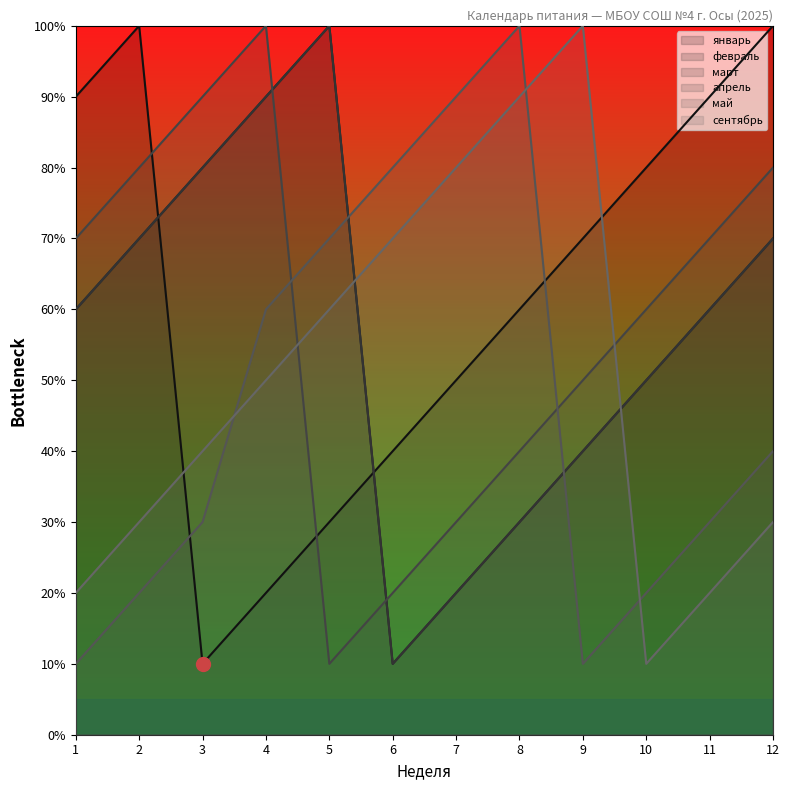

Reading left to right, transcribe all the data shown in this chart.

январь: 9	10	1	2	3	4	5	6	7	8	9	10
февраль: 6	7	8	9	10	1	2	3	4	5	6	7
март: 6	7	8	9	10	1	2	3	4	5	6	7
апрель: 7	8	9	10	1	2	3	4	5	6	7	8
май: 1	2	3	6	7	8	9	10	1	2	3	4
сентябрь: 2	3	4	5	6	7	8	9	10	1	2	3